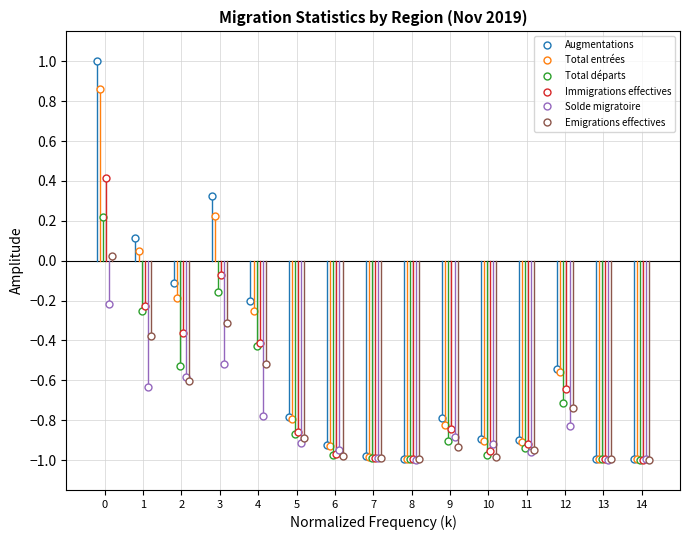

How many positive values does the Total entrées series have?

3